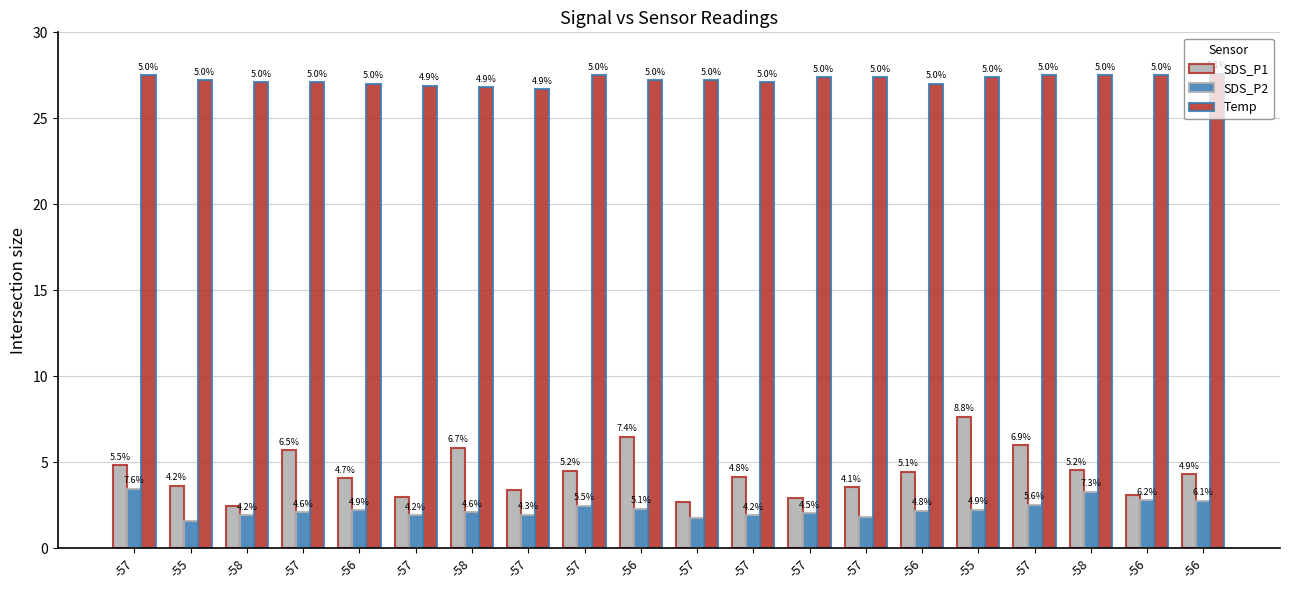

How many groups of bars are there?

20